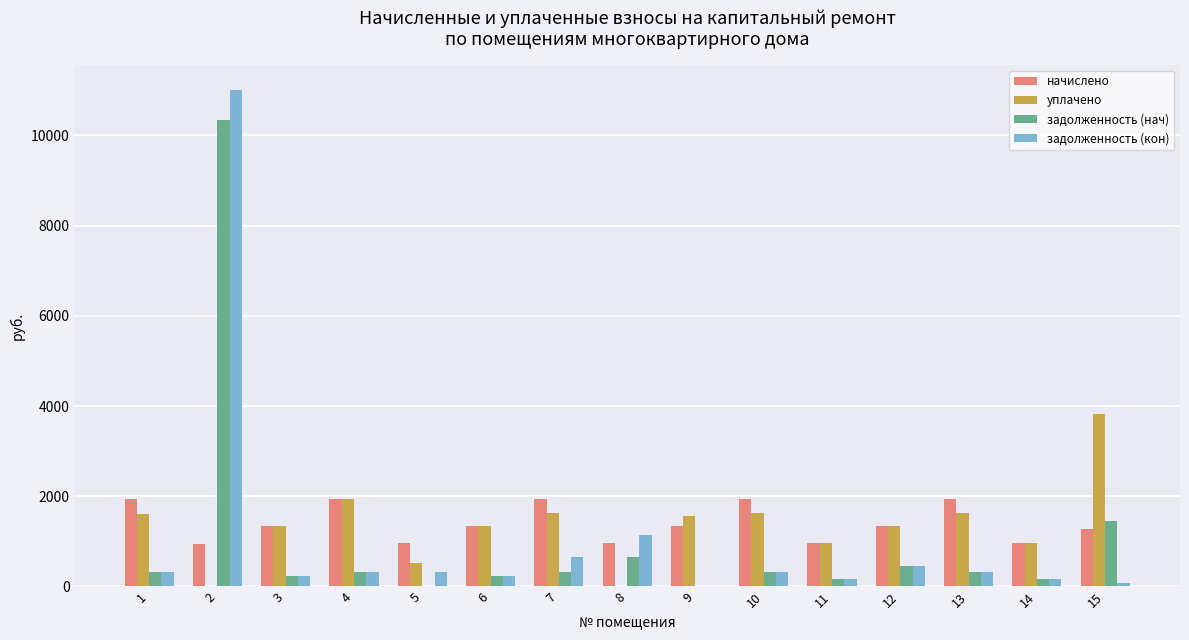

Is the value of задолженность (кон) at 9 greater than the value of уплачено at 6?

No